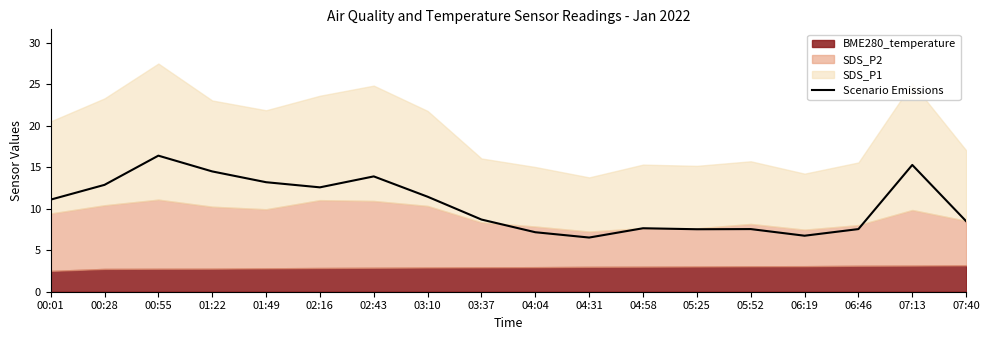

List the labels in order of value, largest first.

00:55, 07:13, 01:22, 02:43, 01:49, 00:28, 02:16, 03:10, 00:01, 03:37, 07:40, 04:58, 05:52, 06:46, 05:25, 04:04, 06:19, 04:31